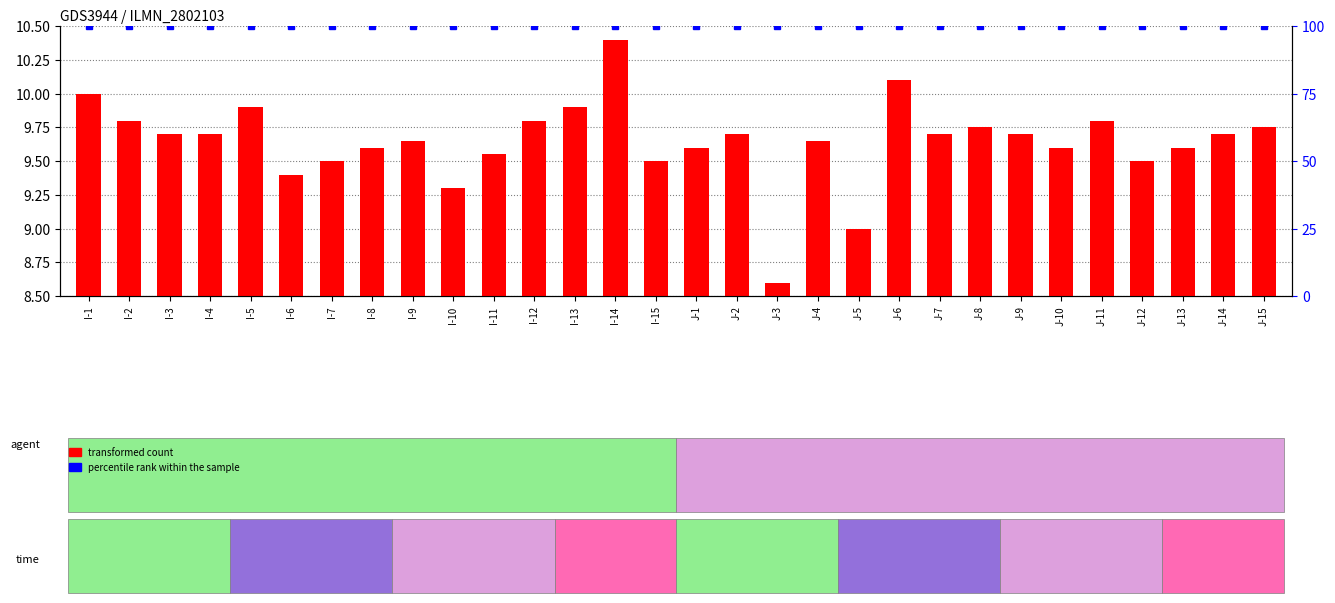

Reading left to right, extract all data points from this chart.

transformed count: I-1=10.0	I-2=9.8	I-3=9.7	I-4=9.7	I-5=9.9	I-6=9.4	I-7=9.5	I-8=9.6	I-9=9.7	I-10=9.3	I-11=9.6	I-12=9.8	I-13=9.9	I-14=10.4	I-15=9.5	J-1=9.6	J-2=9.7	J-3=8.6	J-4=9.7	J-5=9.0	J-6=10.1	J-7=9.7	J-8=9.8	J-9=9.7	J-10=9.6	J-11=9.8	J-12=9.5	J-13=9.6	J-14=9.7	J-15=9.8
percentile rank within the sample: I-1=100.0	I-2=100.0	I-3=100.0	I-4=100.0	I-5=100.0	I-6=100.0	I-7=100.0	I-8=100.0	I-9=100.0	I-10=100.0	I-11=100.0	I-12=100.0	I-13=100.0	I-14=100.0	I-15=100.0	J-1=100.0	J-2=100.0	J-3=100.0	J-4=100.0	J-5=100.0	J-6=100.0	J-7=100.0	J-8=100.0	J-9=100.0	J-10=100.0	J-11=100.0	J-12=100.0	J-13=100.0	J-14=100.0	J-15=100.0